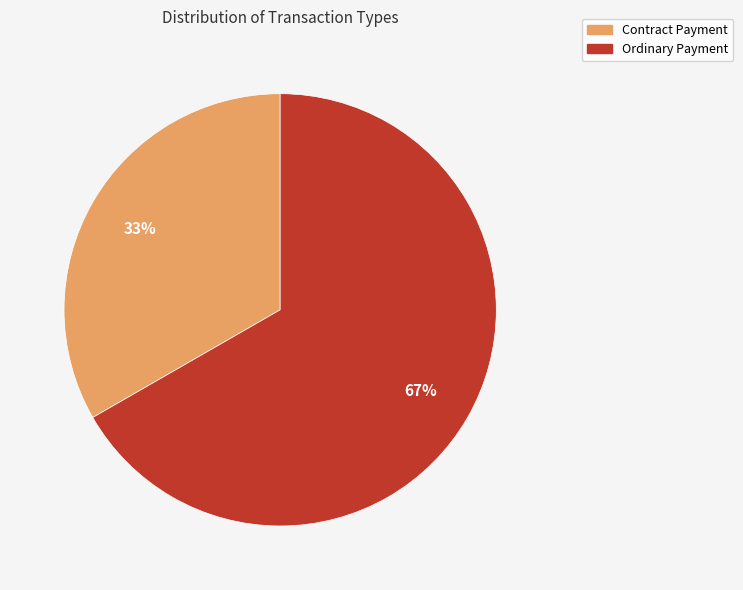

What is the largest slice in the pie chart?

Ordinary Payment